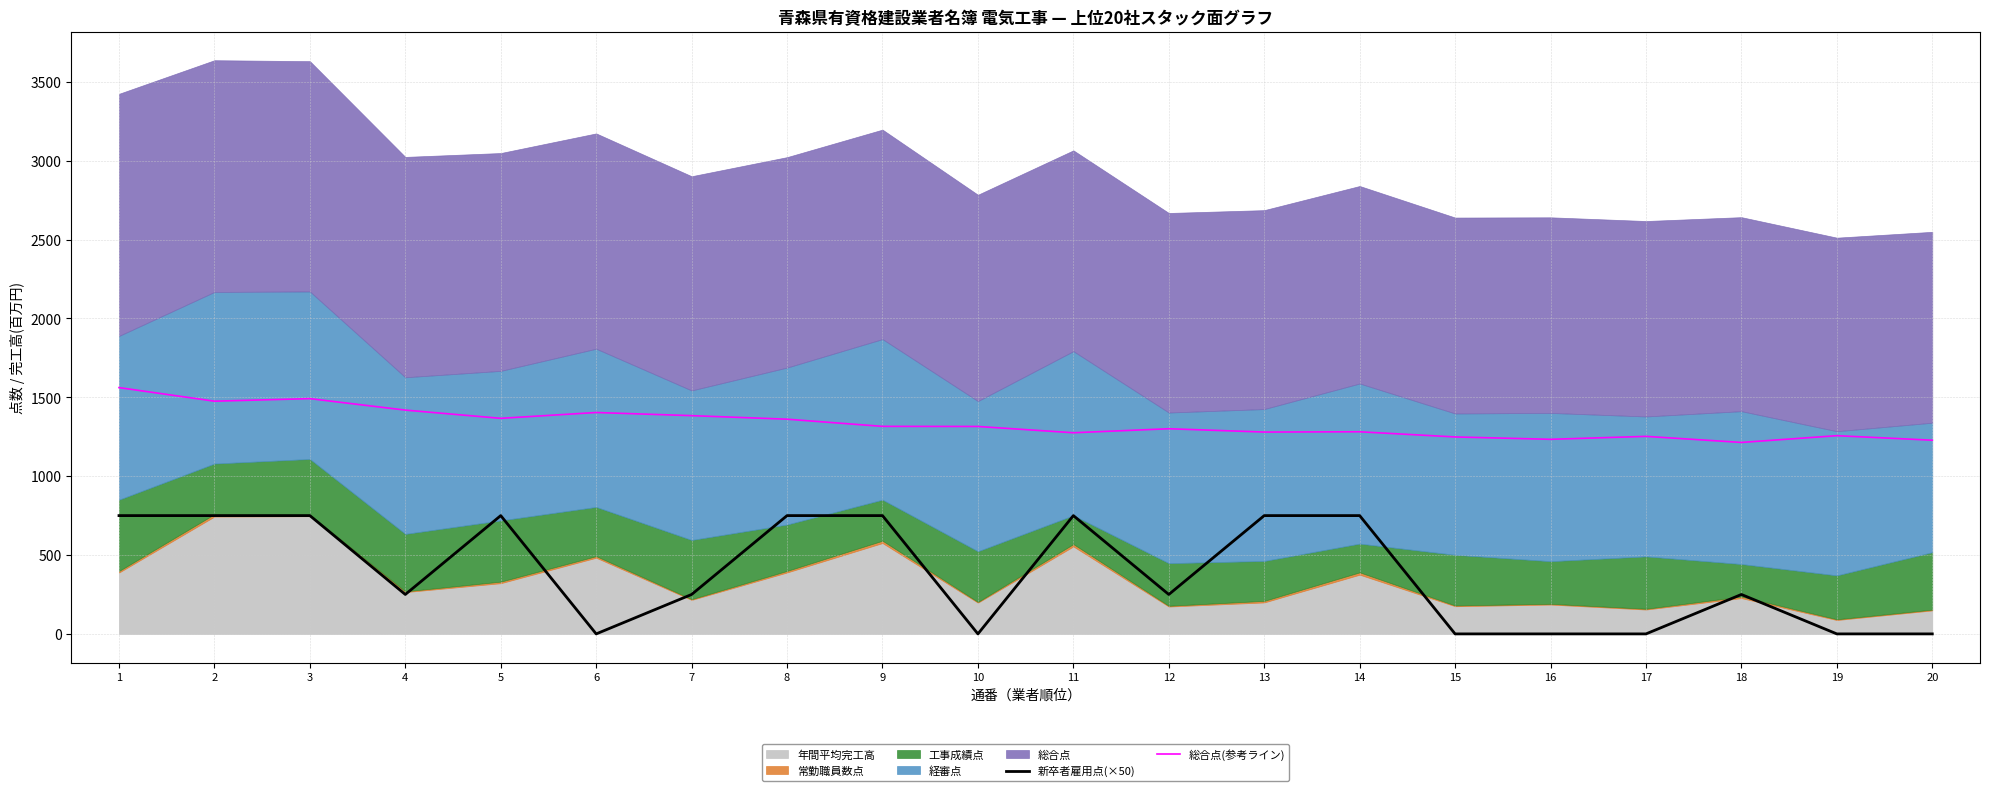

What is the value of the 新卒者雇用点(×50) point at the 5th from the left?

750.0